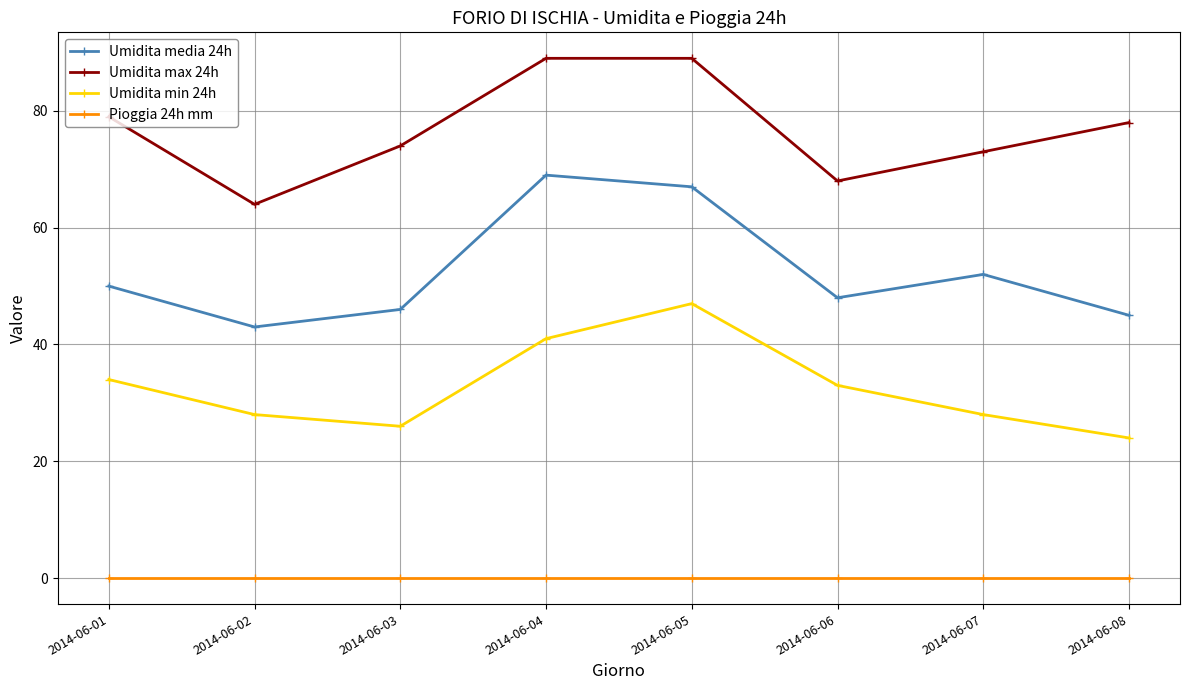

How many interior local valleys does the Umidita max 24h series have?

2